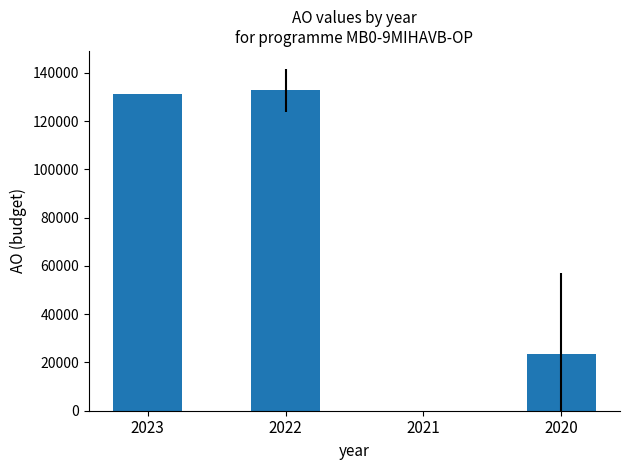

What is the sum of all values?

287364.7